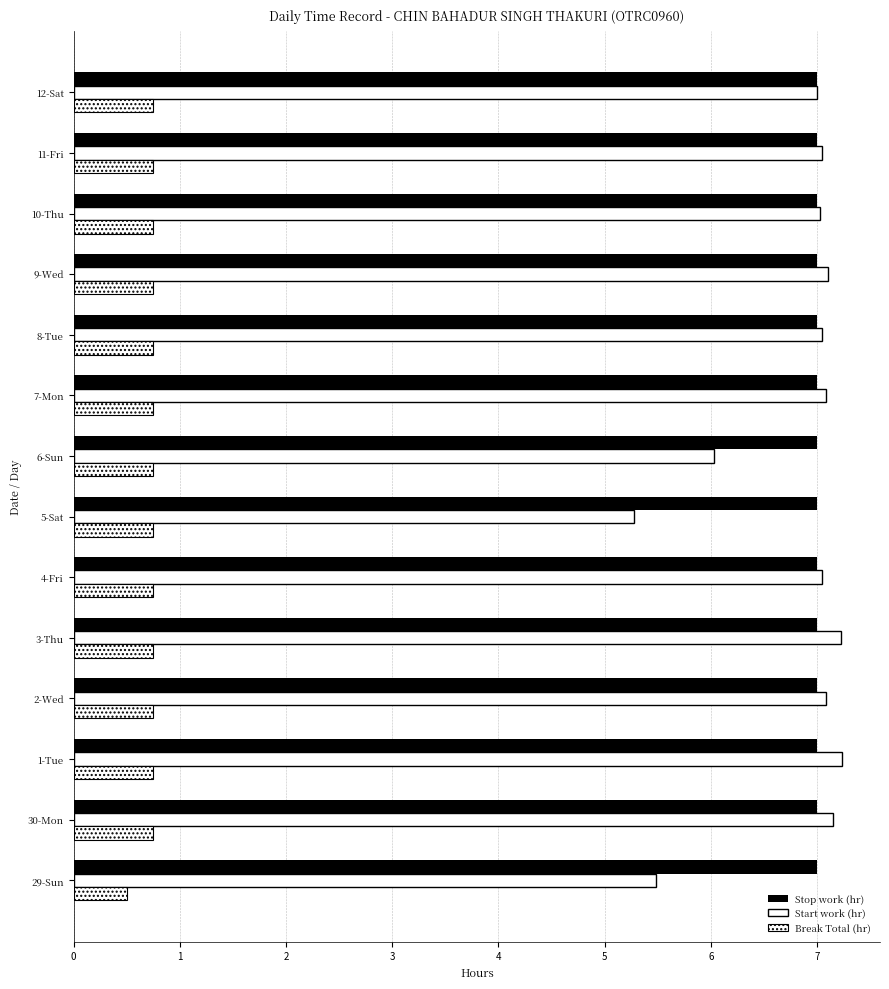

Which series has the widest spread of values?

Start work (hr)